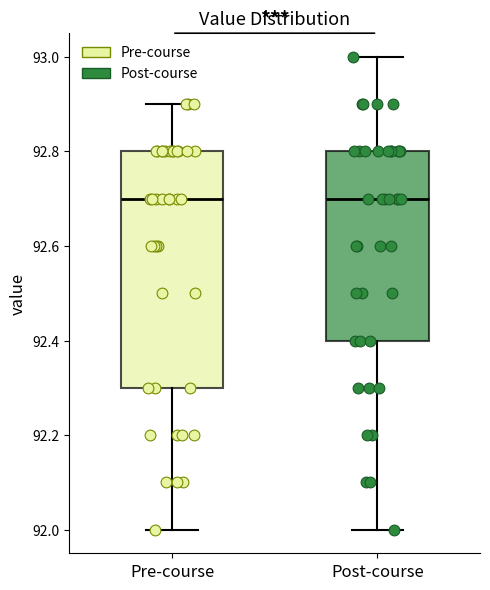

Comparing the boxes themselves (not the whiskers), which one is the tallest?

Pre-course